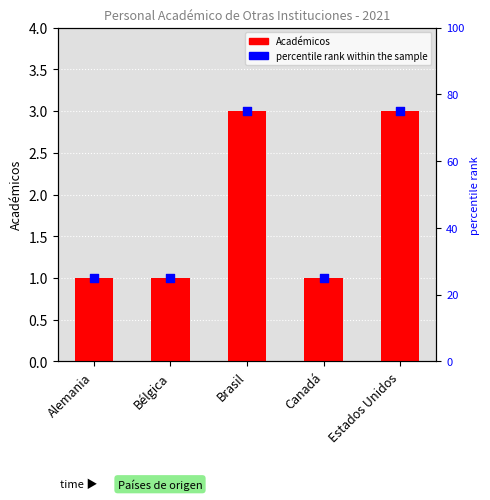

What are all the series names shown in the legend?

Académicos, percentile rank within the sample